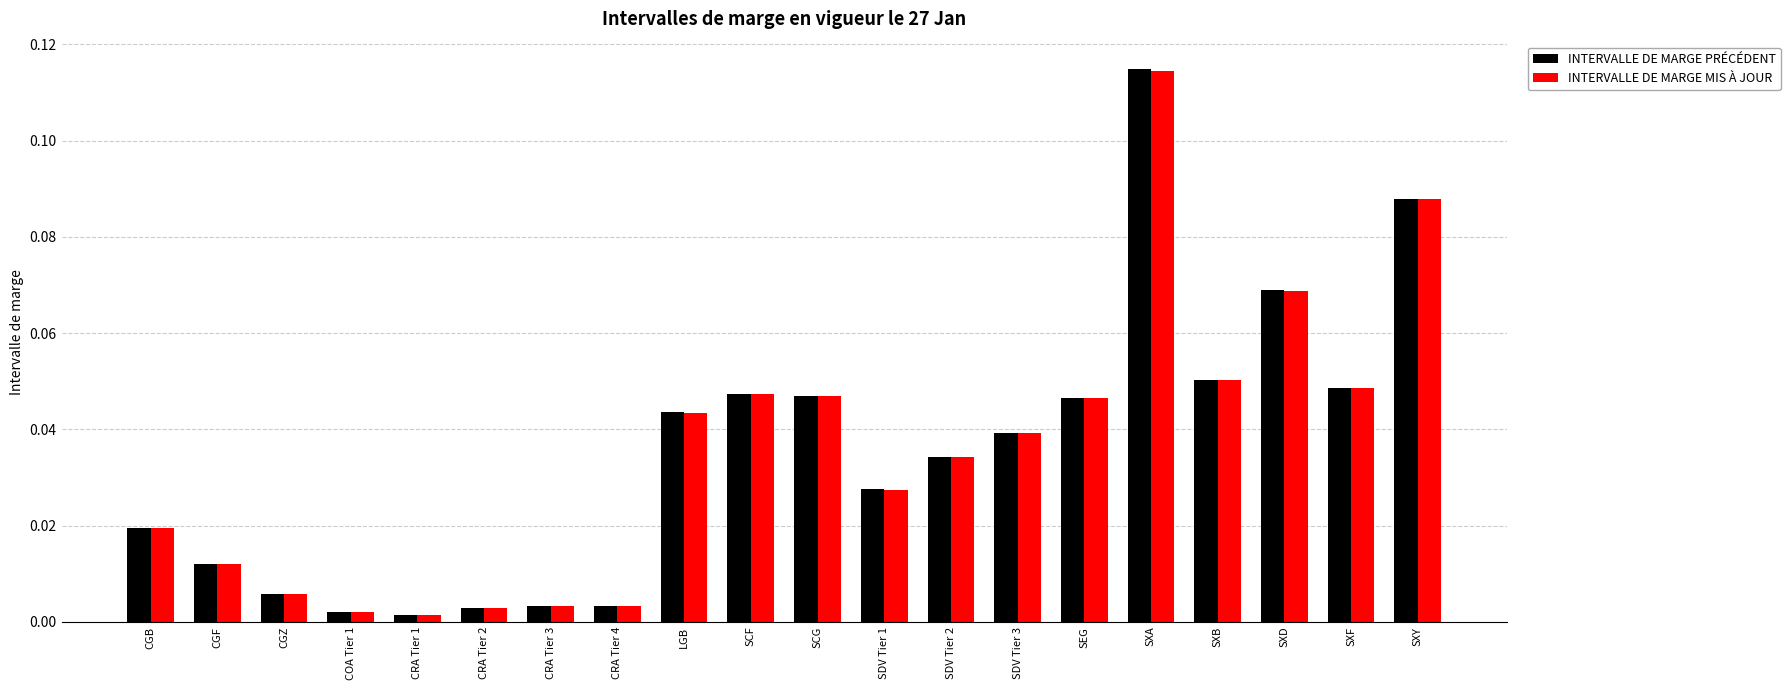

At how many categories does at least one series exceed 0?

20